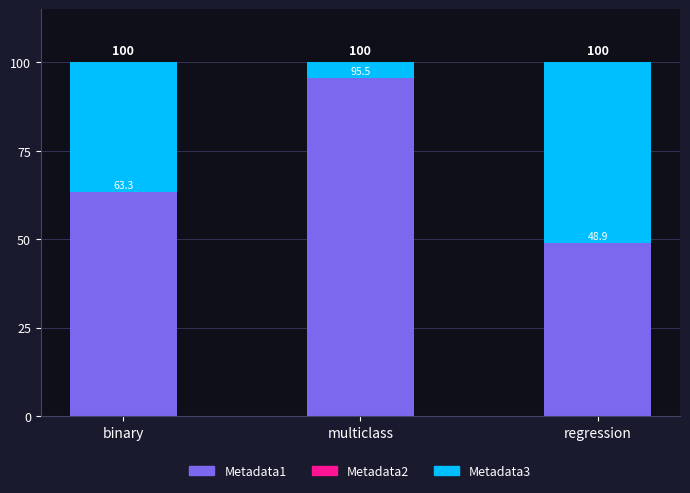

Is it true that Metadata1 equals 95.5 at multiclass?

True